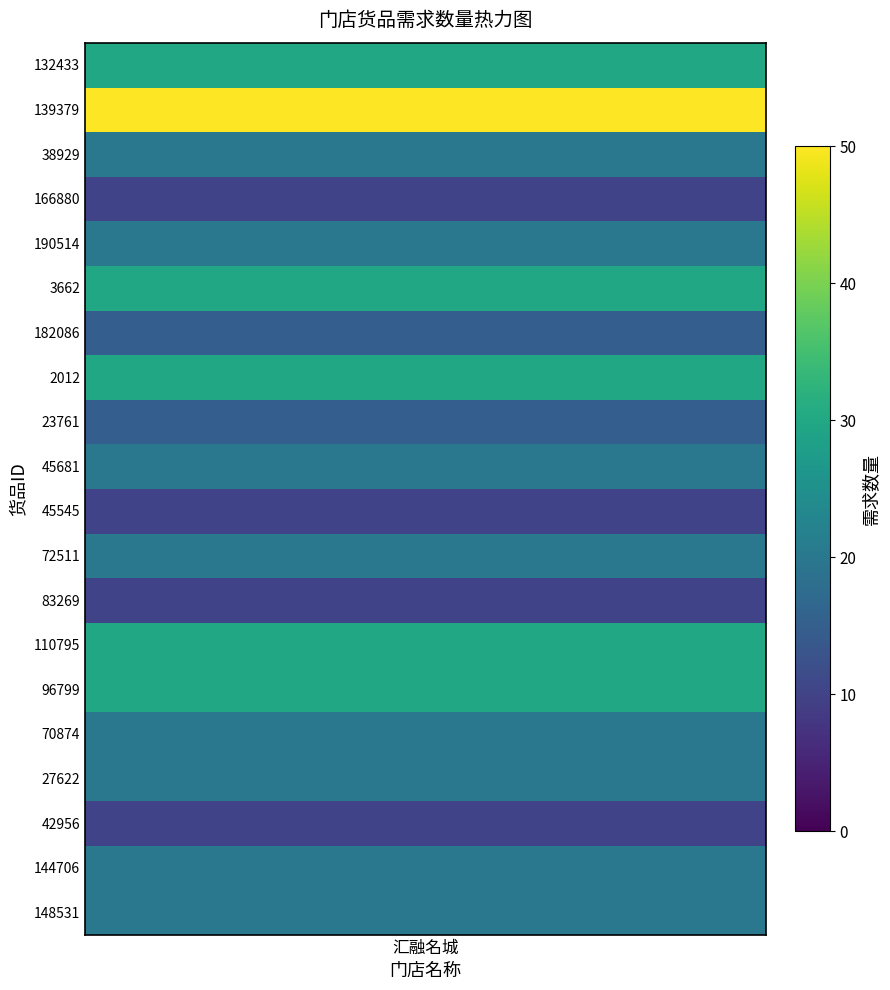

Where does the data first go above 20?

132433